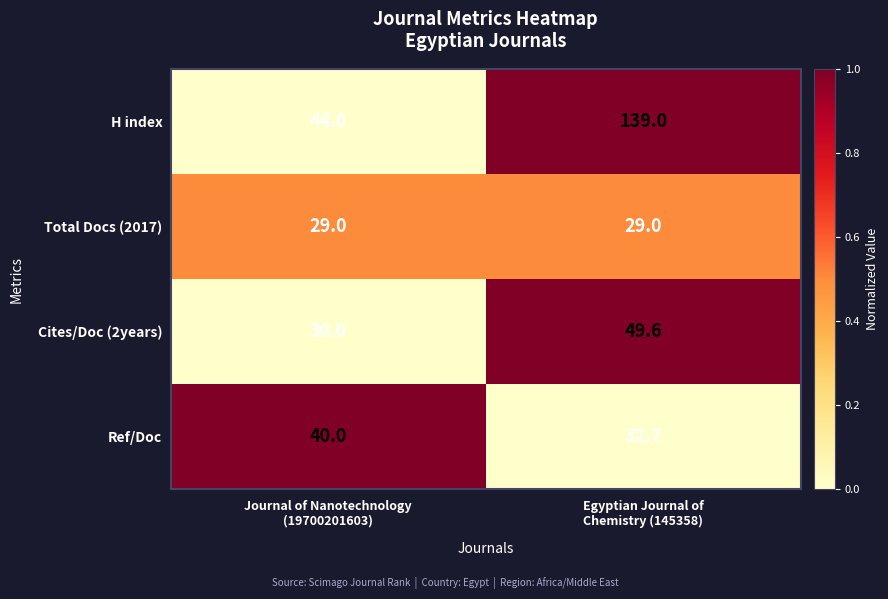

Rank the series at Journal of Nanotechnology
(19700201603) from highest to lowest value.

H index, Ref/Doc, Cites/Doc (2years), Total Docs (2017)